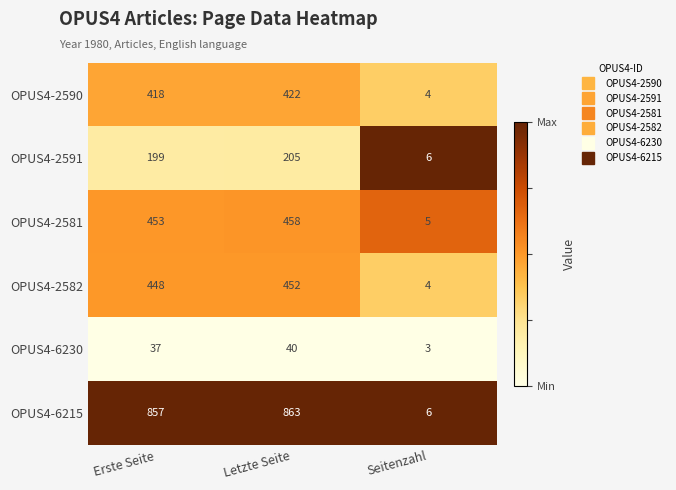

What is the average value of the OPUS4-2582 series?

301